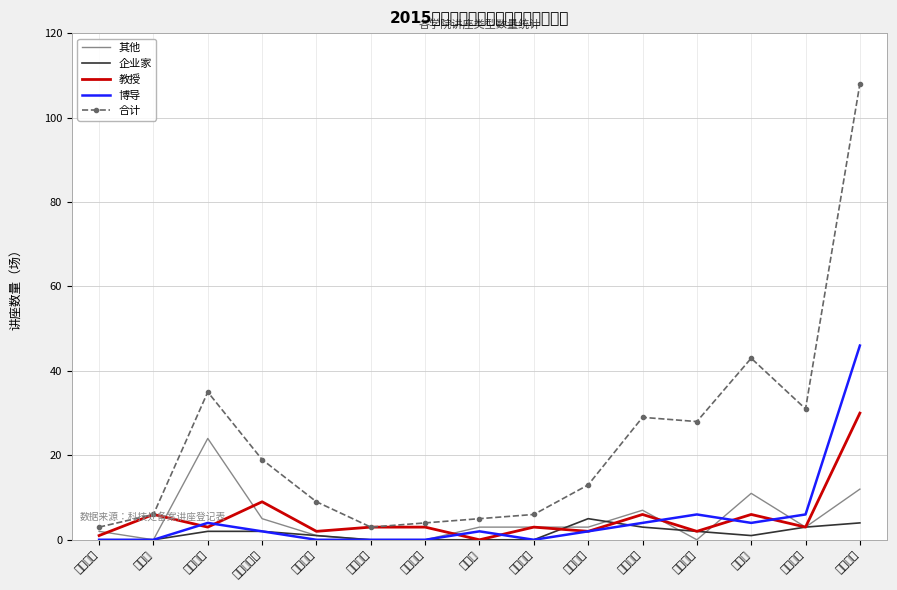

Is the value of 合计 at 体育学院 greater than the value of 其他 at 电气学院?

Yes